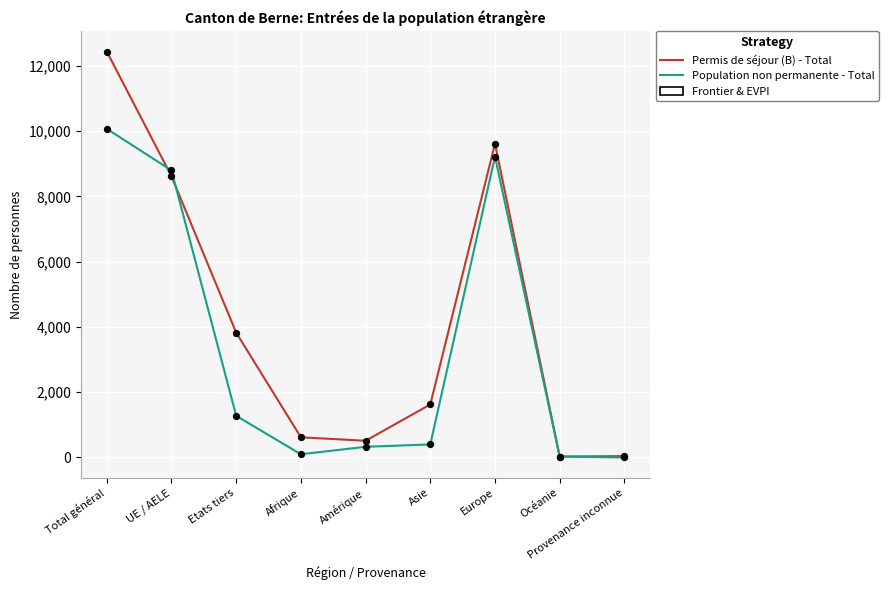

Which series has the largest total across all categories?

Permis de séjour (B) - Total